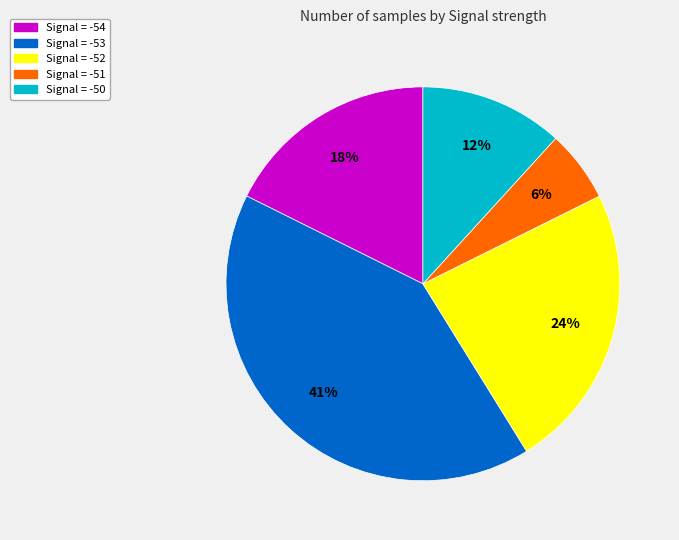

Is there any slice that represents more than half of the pie?

No